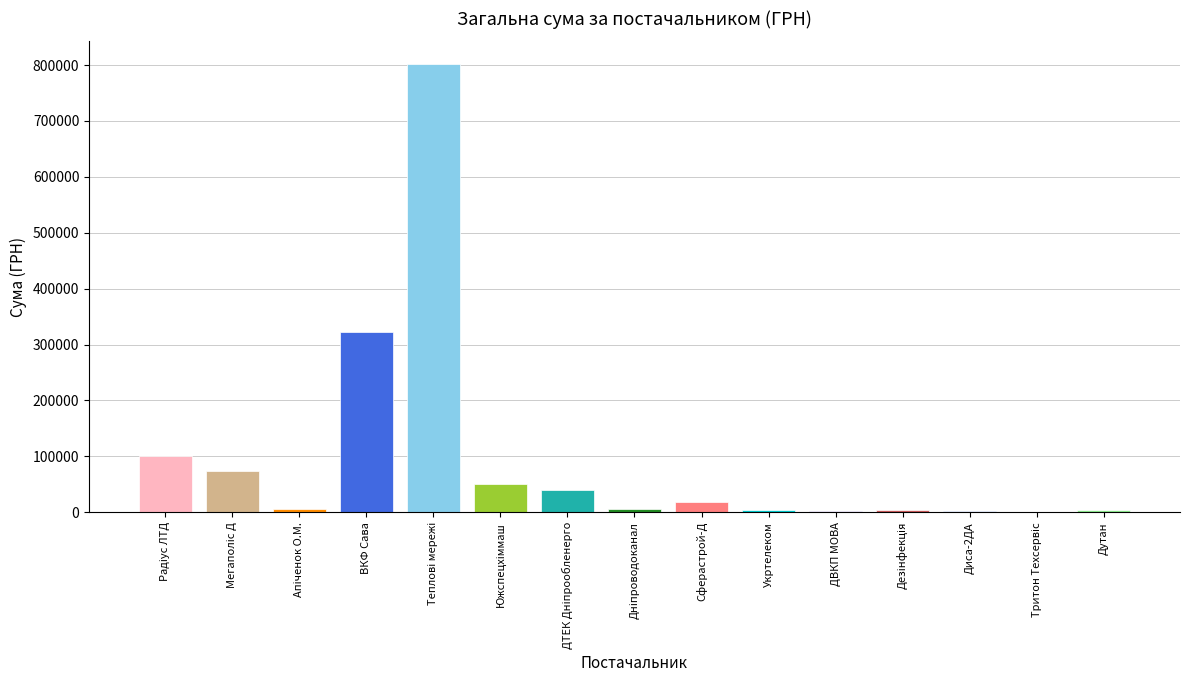

Where is the data nearest to the value 401680?

ВКФ Сава